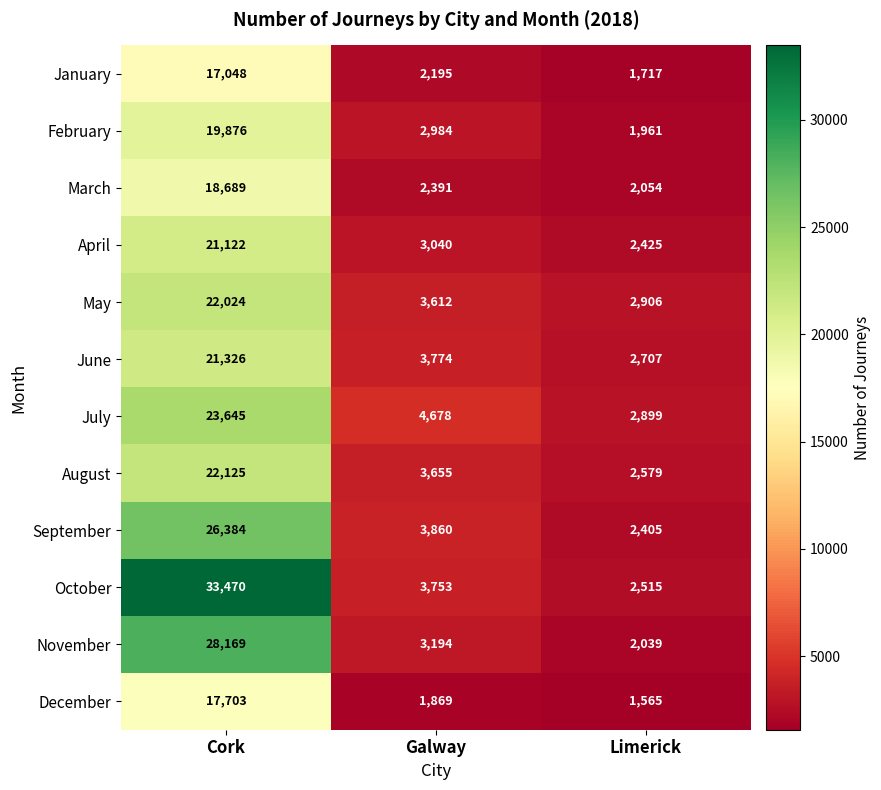

Which series changed the most between Cork and Limerick?

October